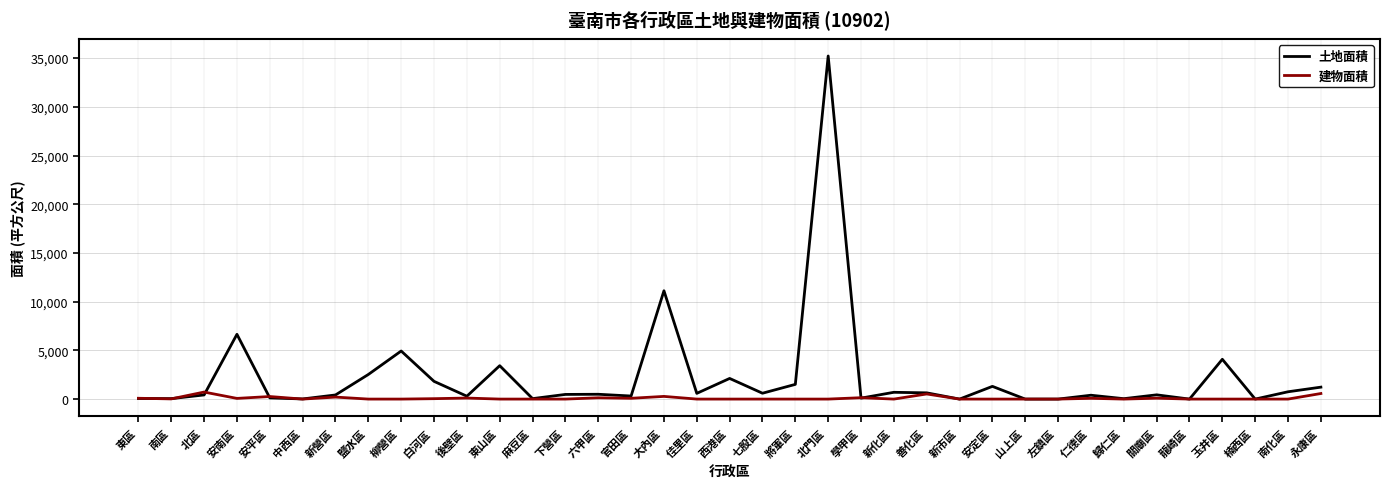

At which category does the chart reach its peak across all series?

北門區